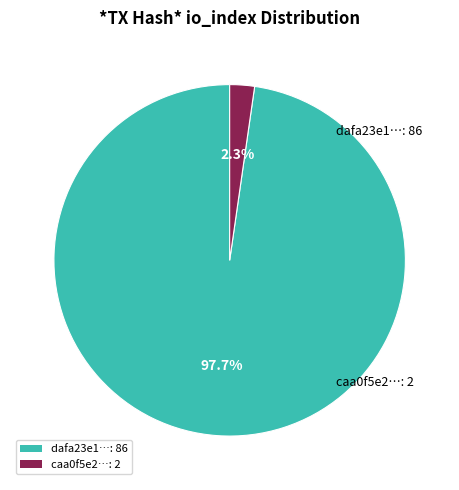

How many segments does this pie chart have?

2